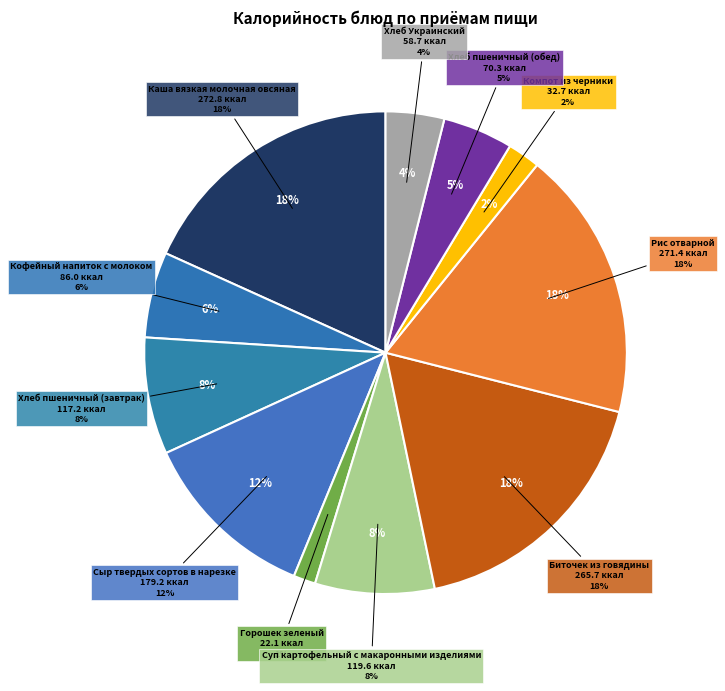

Does Кофейный напиток с молоком account for over 50% of the chart?

No